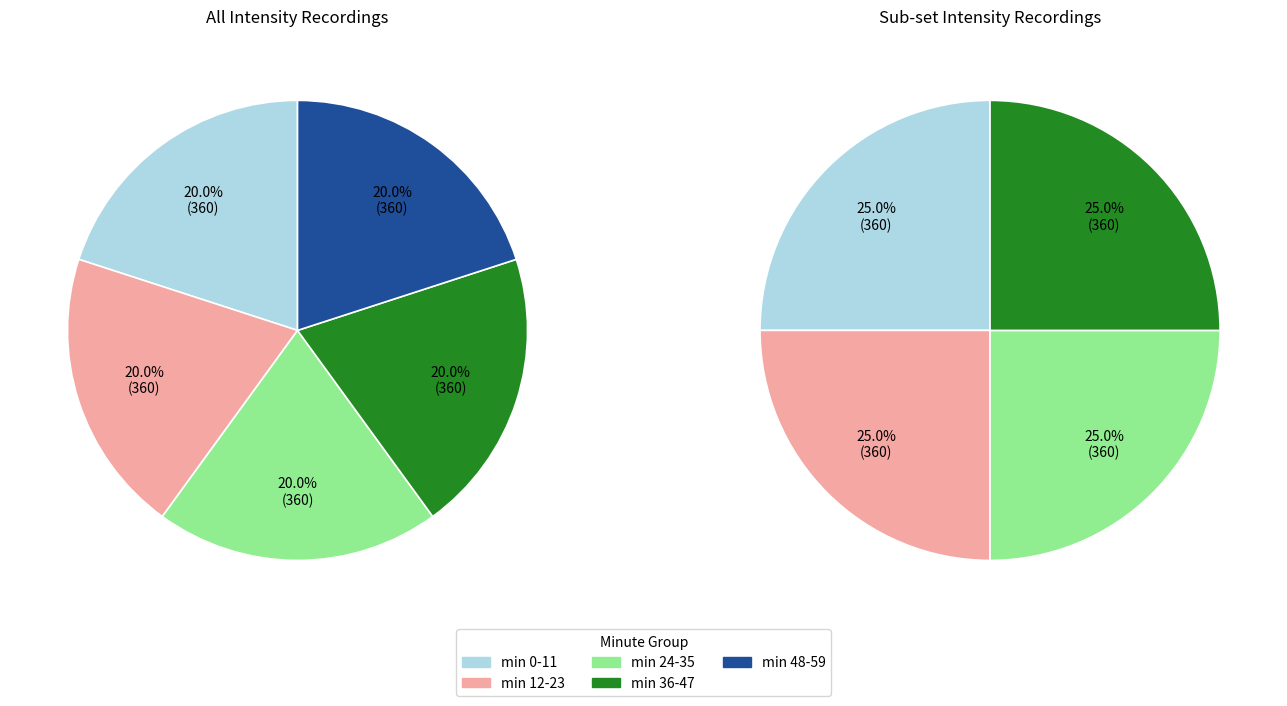

Count the number of slices in the pie.

5